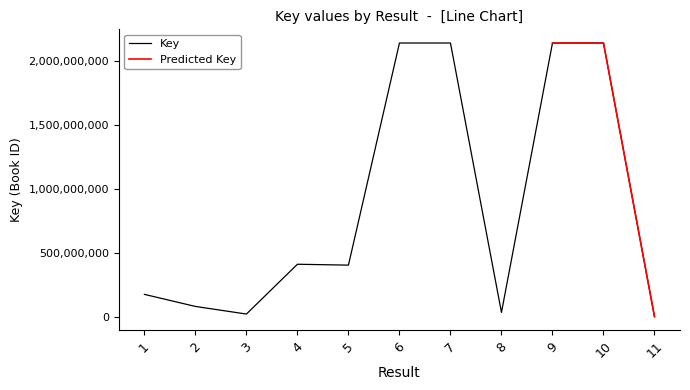

Where is the first local maximum?

4